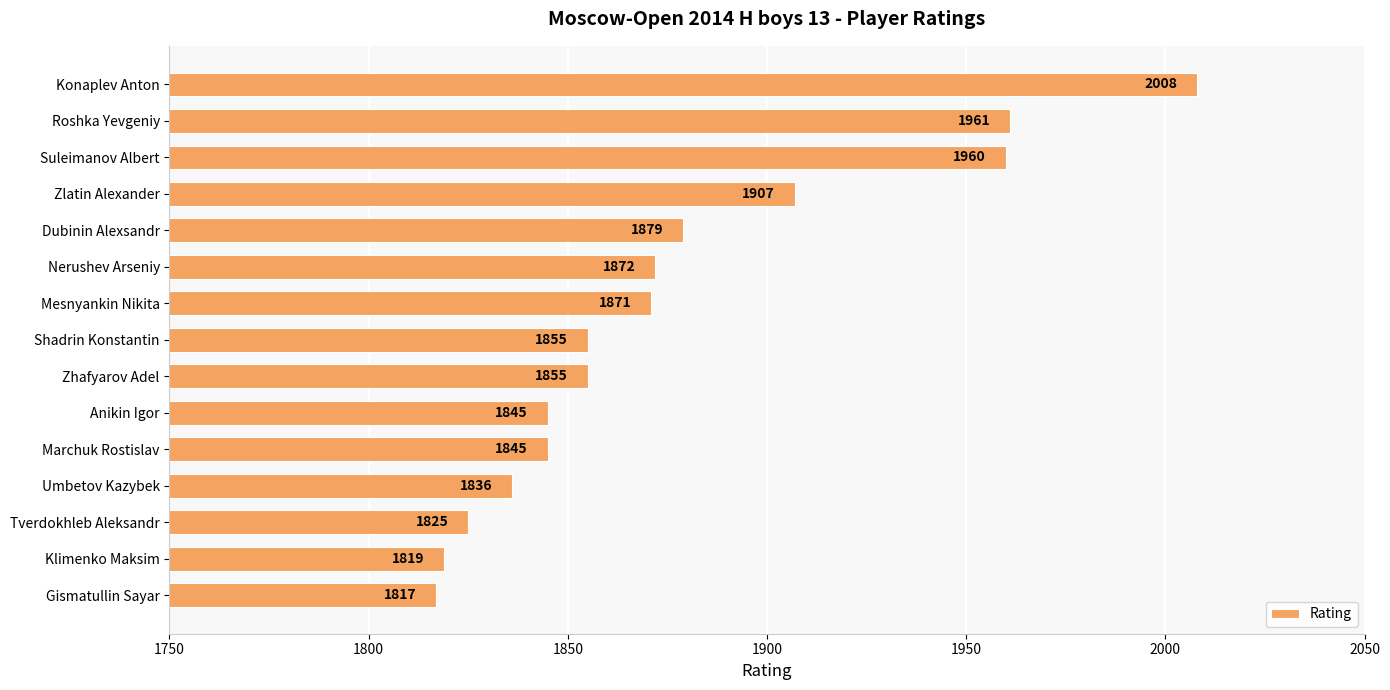

Between Konaplev Anton and Umbetov Kazybek, which is larger?

Konaplev Anton